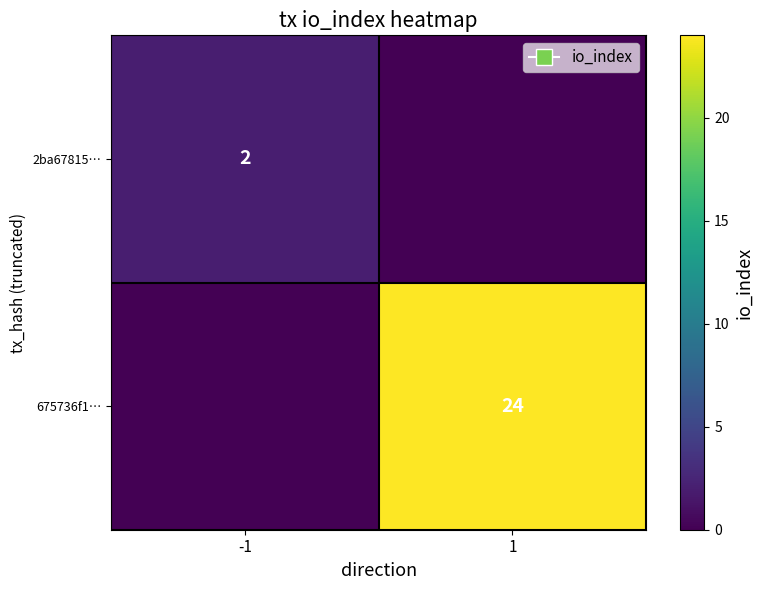

Is it true that 2ba67815… equals 3 at -1?

False